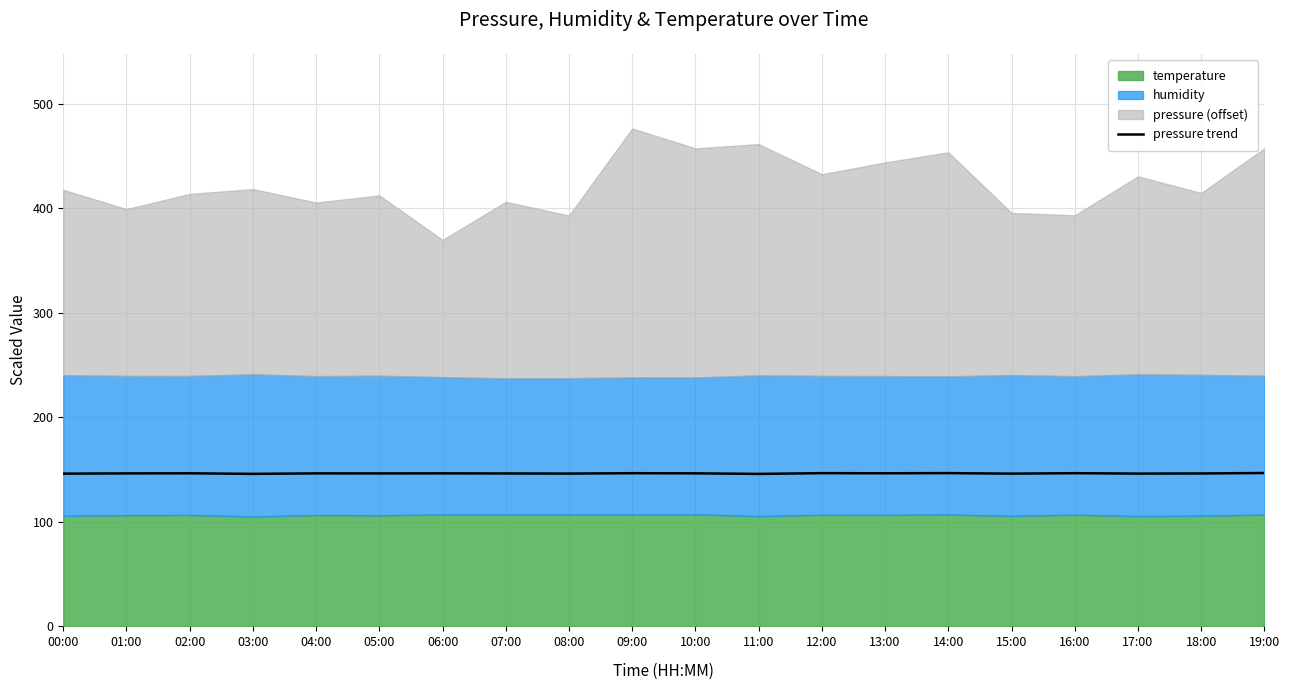

Does the chart have visible grid lines?

Yes